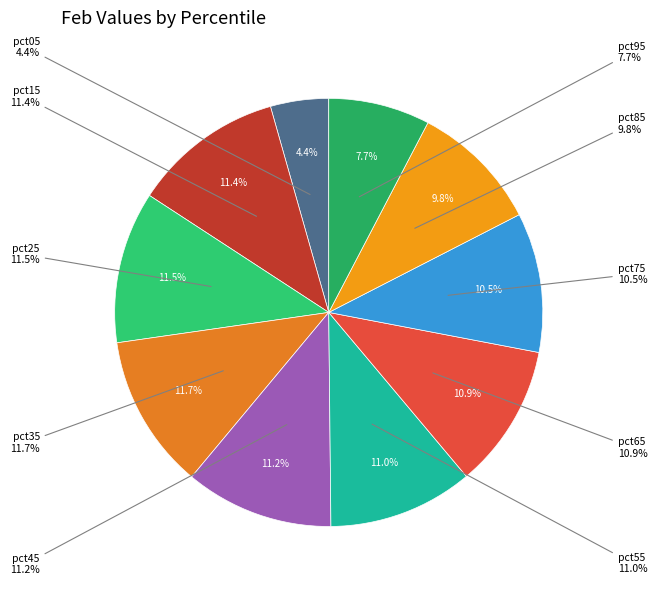

Is there any slice that represents more than half of the pie?

No